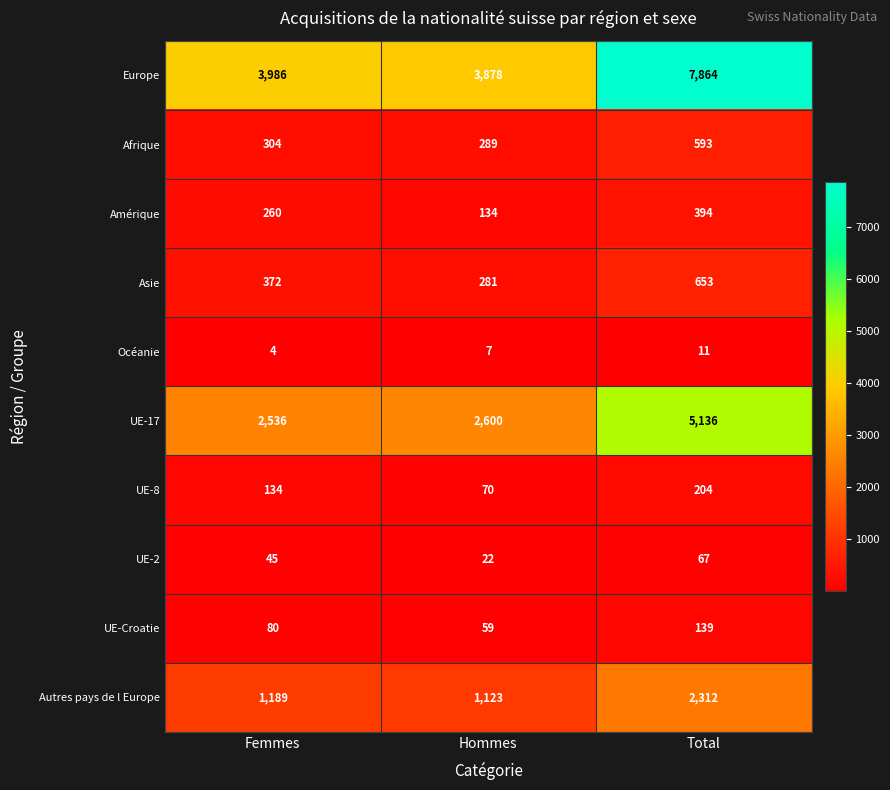

The value of Afrique at Hommes is 106. True or false?

False